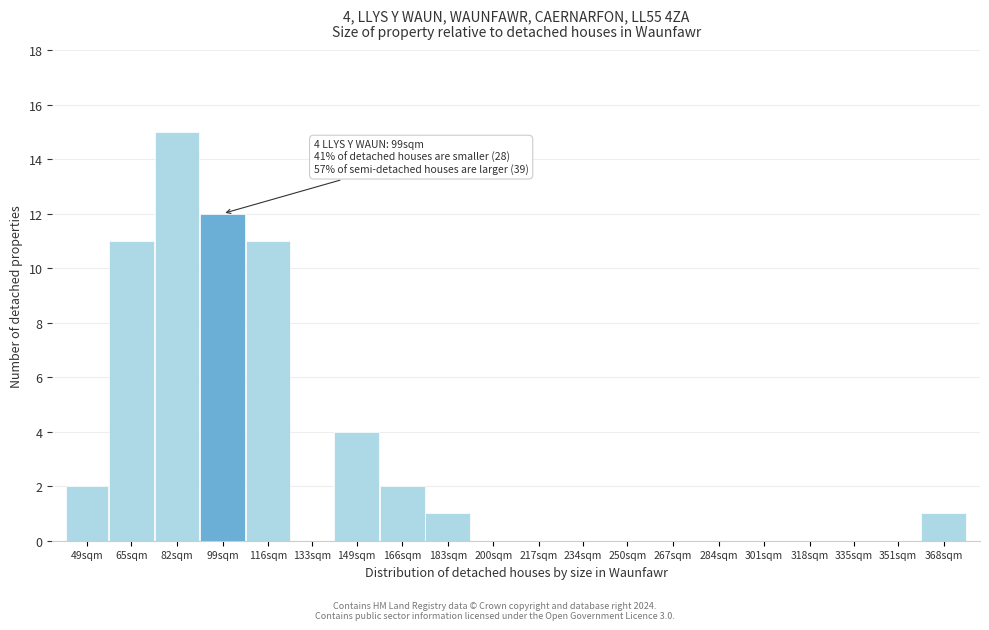

Reading left to right, transcribe all the data shown in this chart.

49sqm=2	65sqm=11	82sqm=15	99sqm=12	116sqm=11	133sqm=0	149sqm=4	166sqm=2	183sqm=1	200sqm=0	217sqm=0	234sqm=0	250sqm=0	267sqm=0	284sqm=0	301sqm=0	318sqm=0	335sqm=0	351sqm=0	368sqm=1